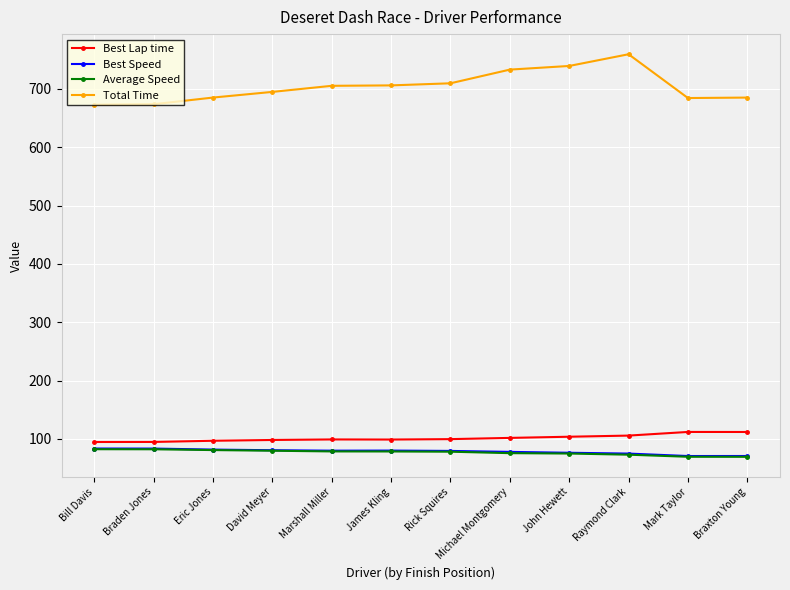

What is the spread (max minus min) of values at Braxton Young?

615.8